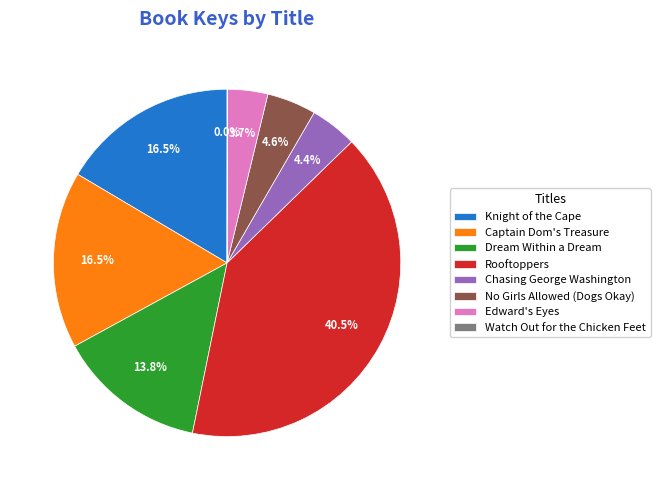

Does Knight of the Cape represent more than half of the total?

No